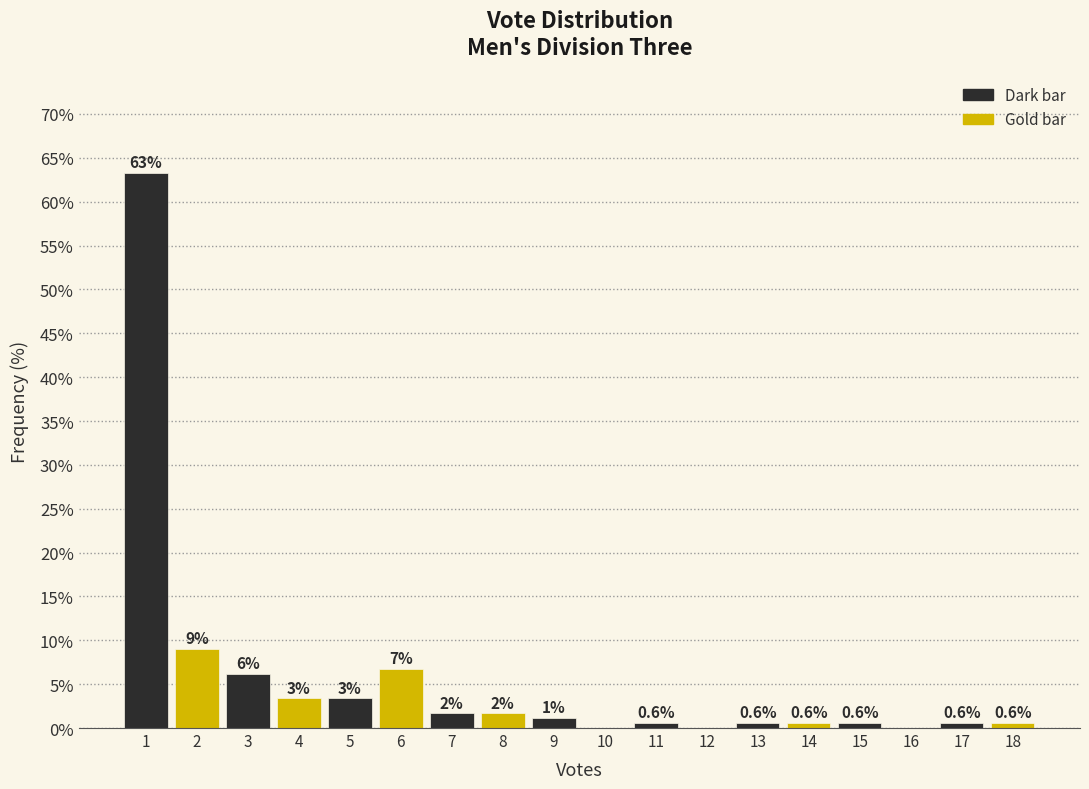

Over which range of the x-axis is the bar tallest?

0.5 to 1.5